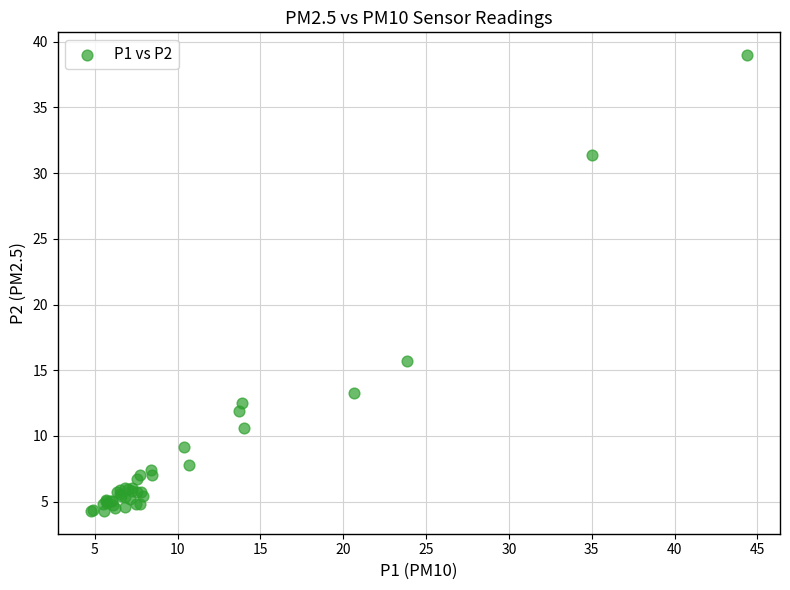

What Y value in the scatter plot is closest to 21?

15.7